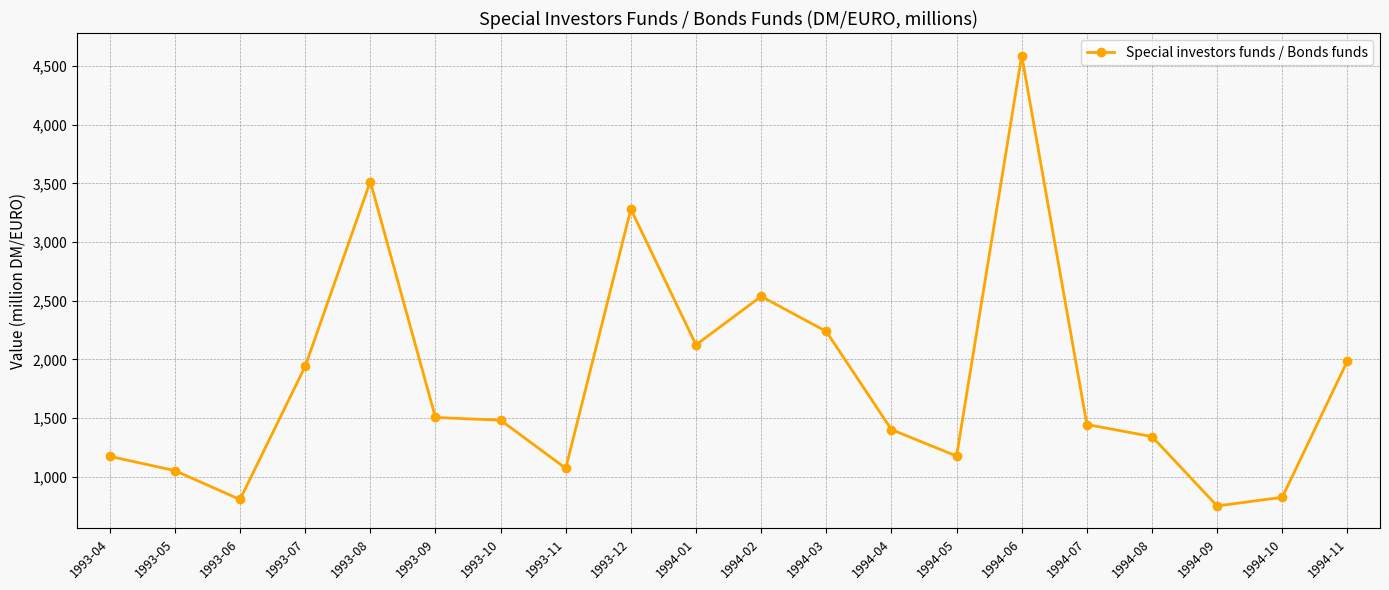

Approximately how many times larger is the value at 1993-04 compared to 1994-09?

1.6